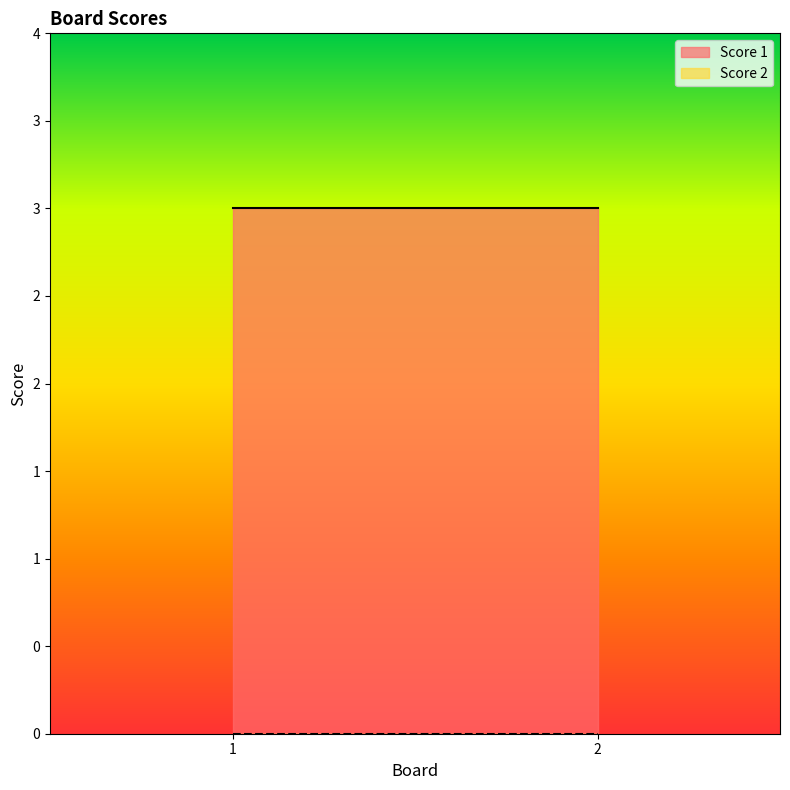

How many lines are shown in the chart?

2